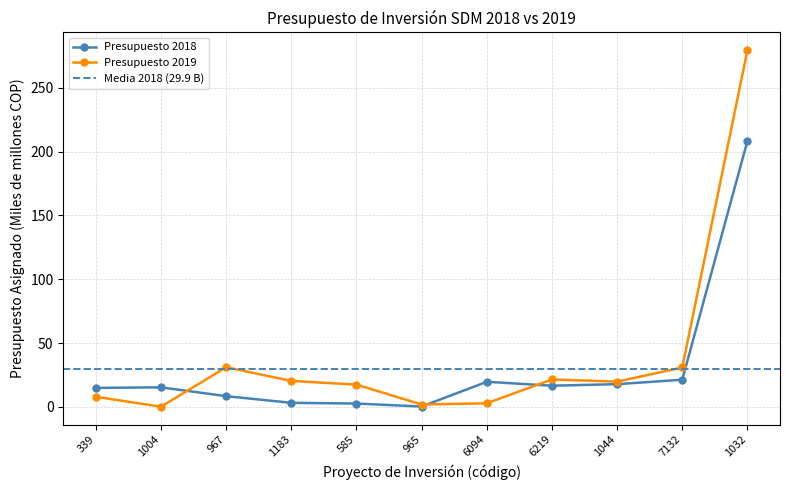

How many interior local peaks (higher than both neighbors) does the data have?

2